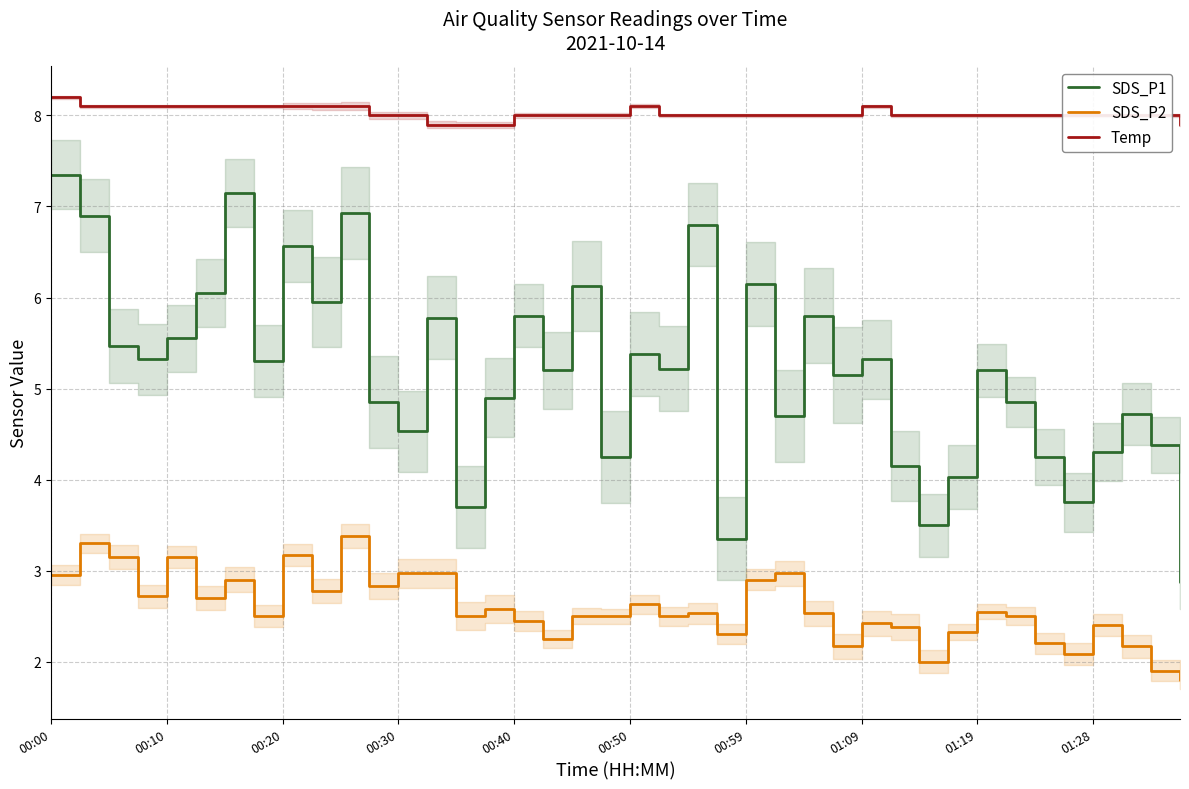

What is the sum of all SDS_P1 values?

207.6